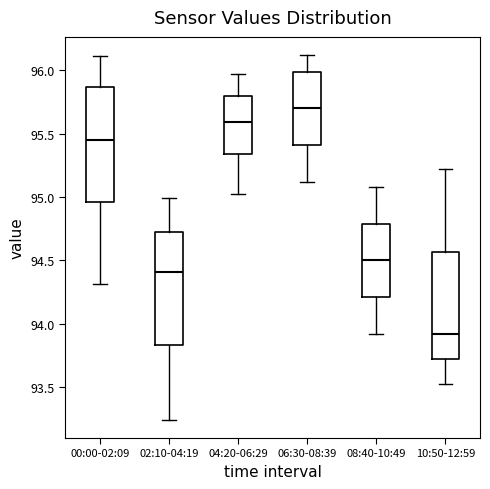

Reading left to right, transcribe this box plot: for each box, give where its median line is, the range the box spans, and where its two whiskers end, as read against the y-axis. The values are not printed on the chart, so give them approximately, as read against the axis.

00:00-02:09: median 95.45, box 94.95 to 95.85, whiskers 94.30 to 96.10
02:10-04:19: median 94.40, box 93.85 to 94.70, whiskers 93.25 to 95.00
04:20-06:29: median 95.60, box 95.35 to 95.80, whiskers 95.00 to 95.95
06:30-08:39: median 95.70, box 95.40 to 96.00, whiskers 95.10 to 96.10
08:40-10:49: median 94.50, box 94.20 to 94.80, whiskers 93.90 to 95.10
10:50-12:59: median 93.90, box 93.70 to 94.55, whiskers 93.50 to 95.20